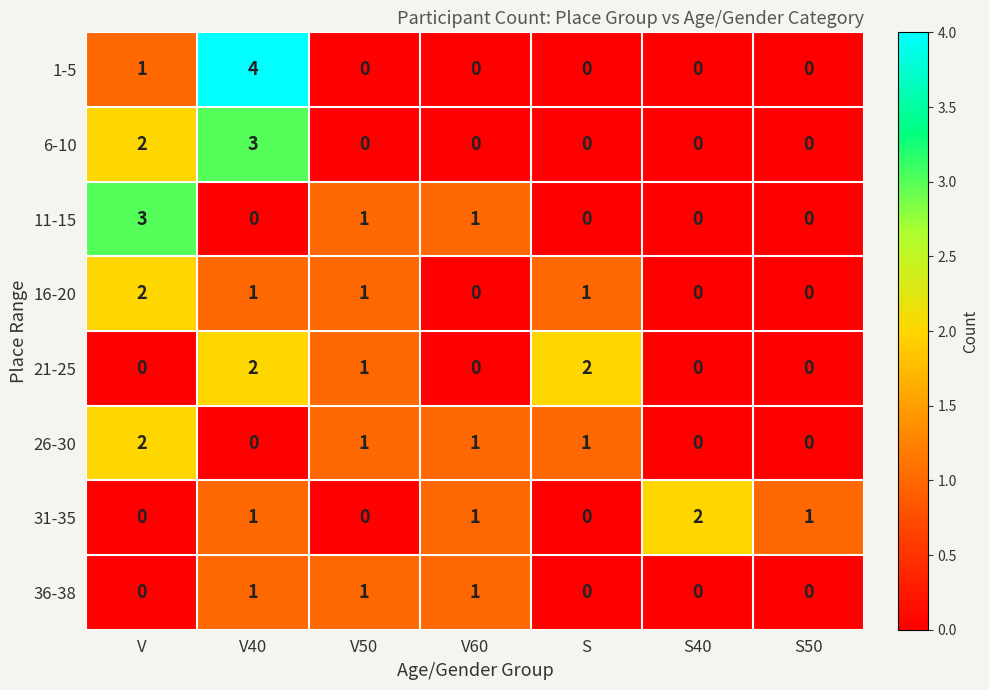

How many categories are shown in the chart?

7